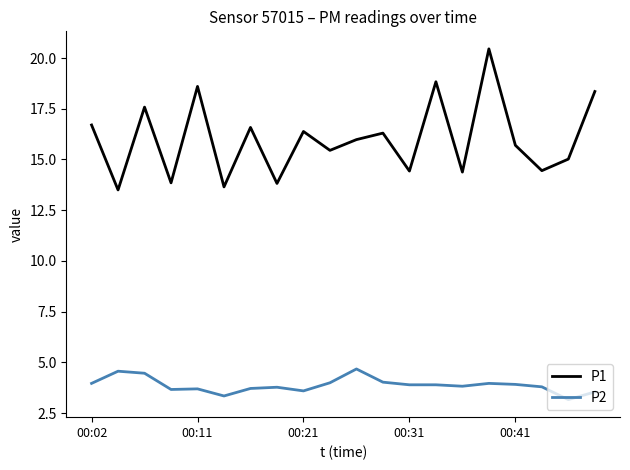

What are all the series names shown in the legend?

P1, P2